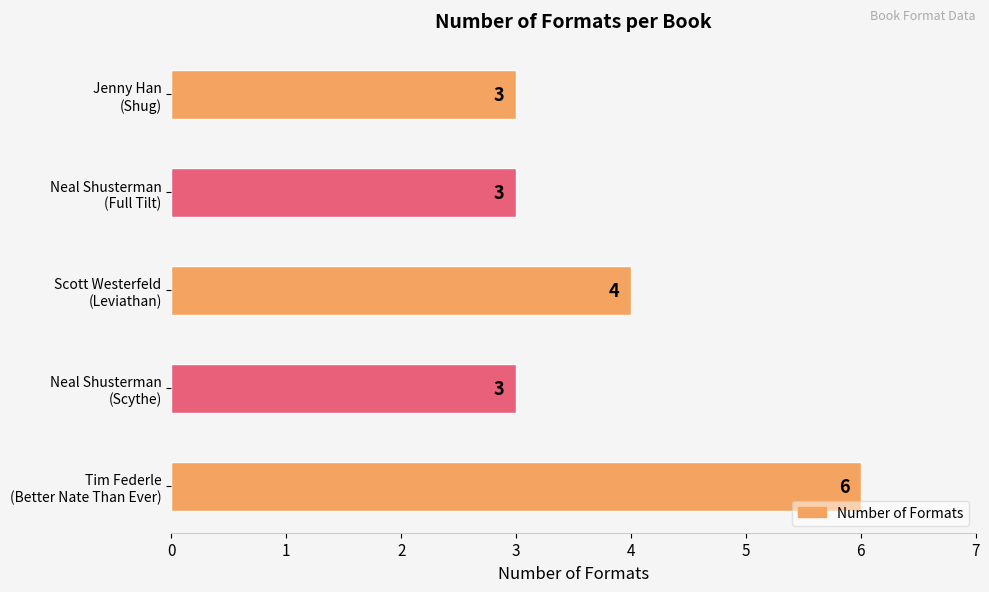

At which label is the value closest to 4?

Scott Westerfeld
(Leviathan)